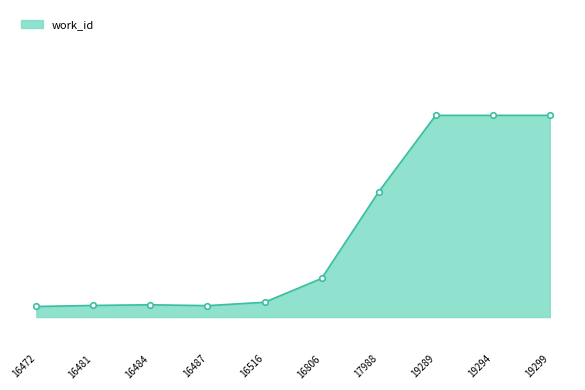

Is this an area chart (filled region under the line)?

Yes